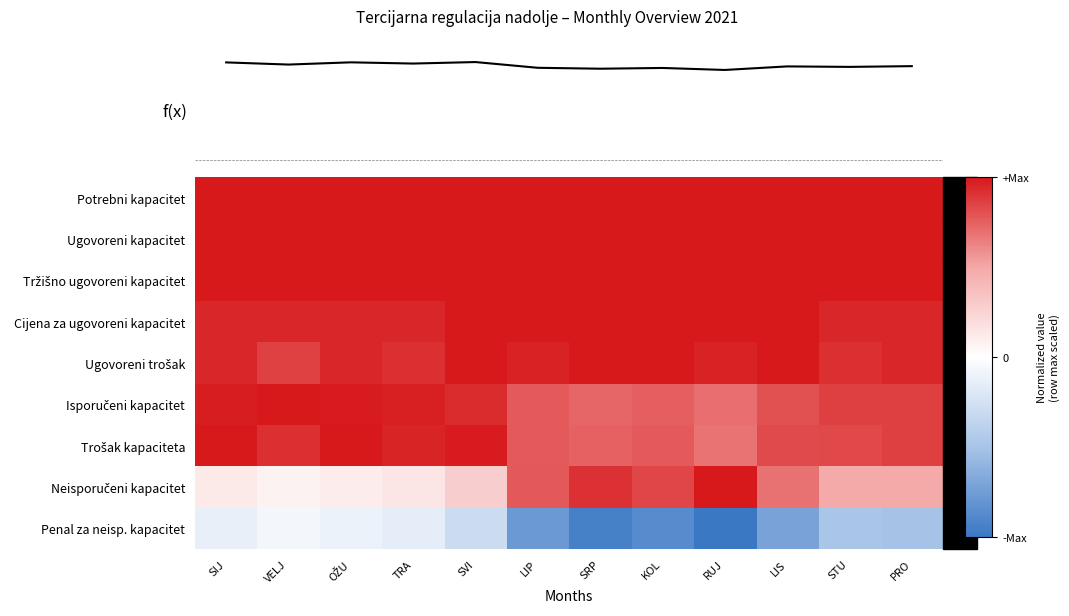

True or false: Penal za neisp. kapacitet has a value of -0.5 at STU.

True